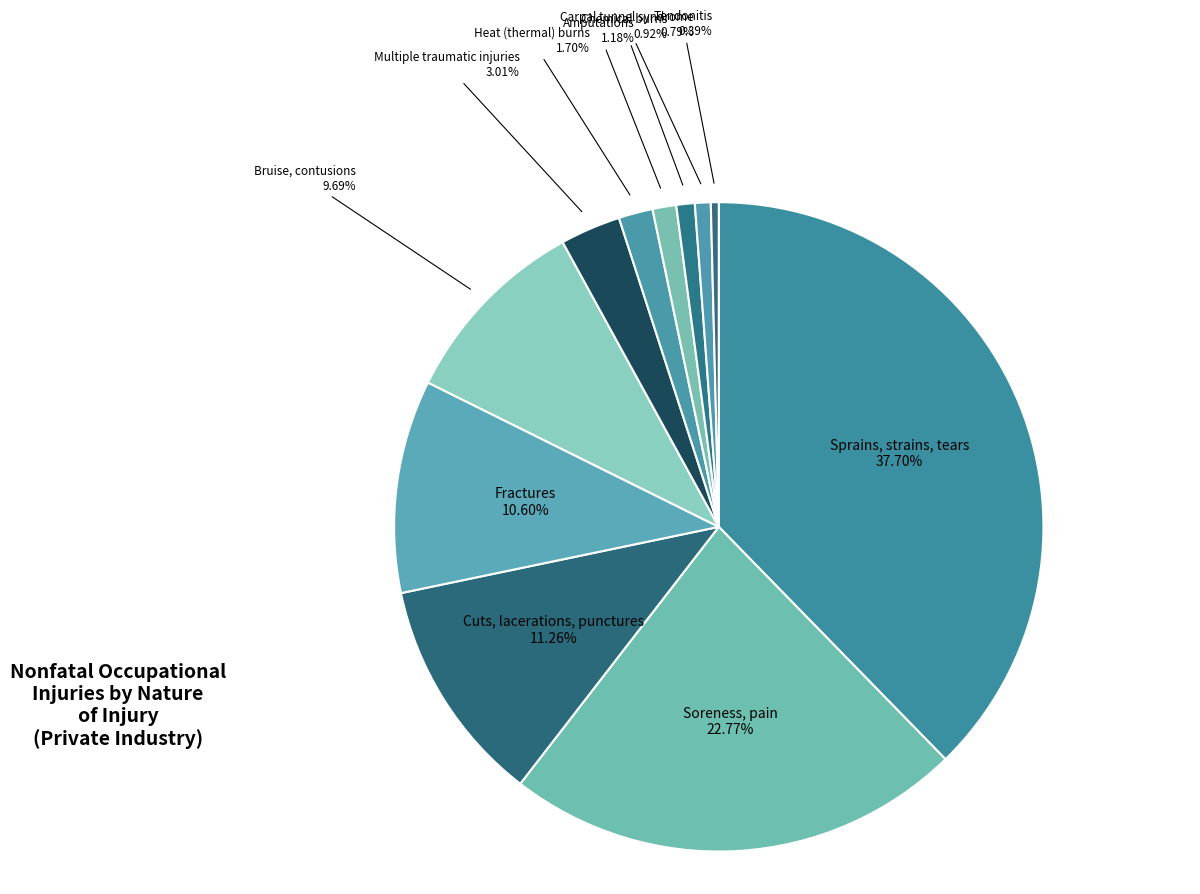

Count the number of slices in the pie.

11